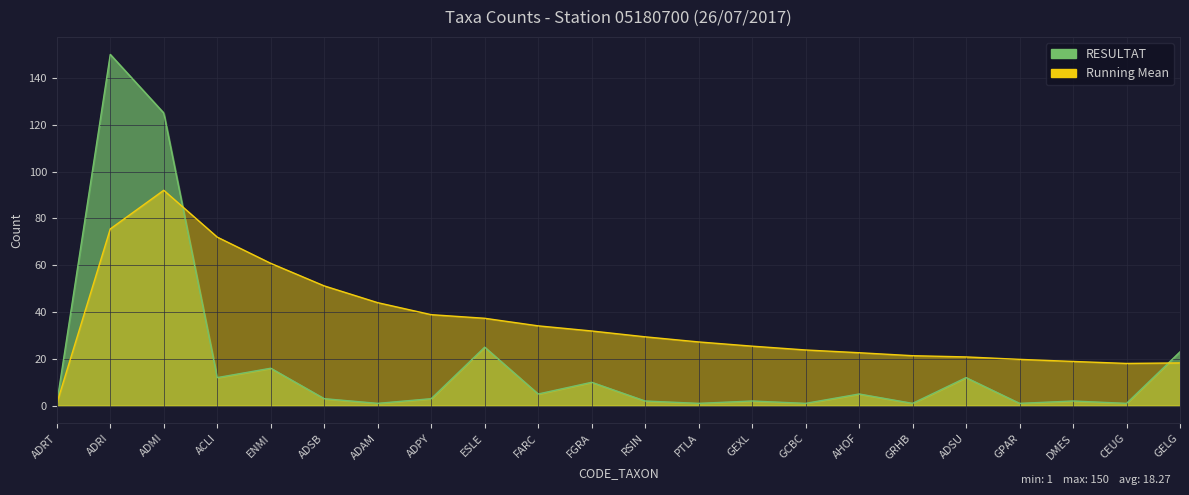

Which has a higher value, ESLE or ACLI?

ESLE